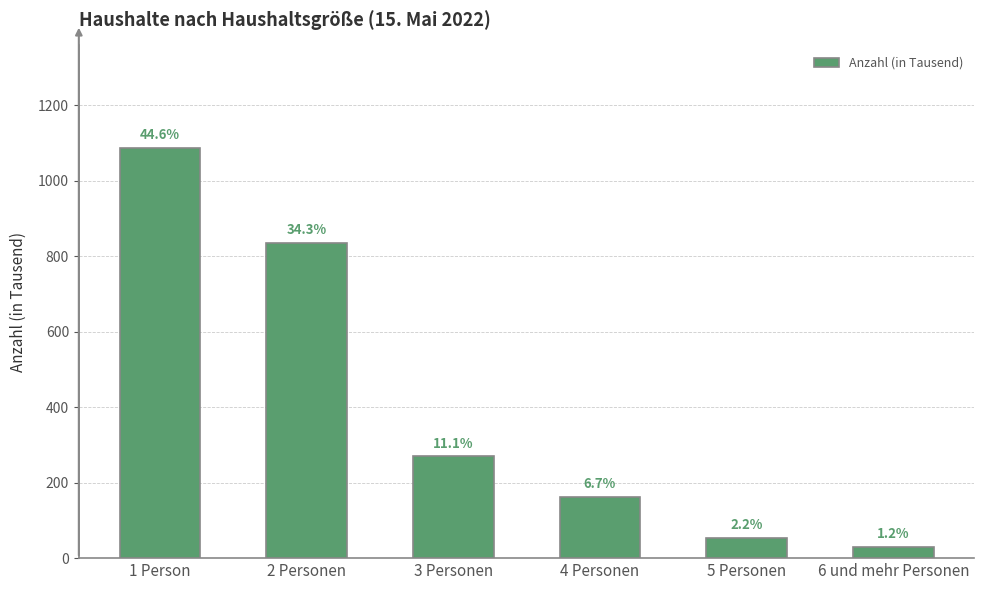

Read the value at 2 Personen, to the nearest 100.

800